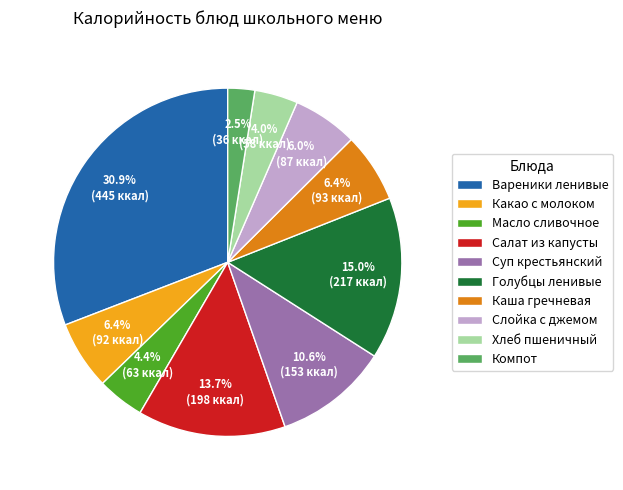

Which has a higher value, Масло сливочное or Суп крестьянский?

Суп крестьянский